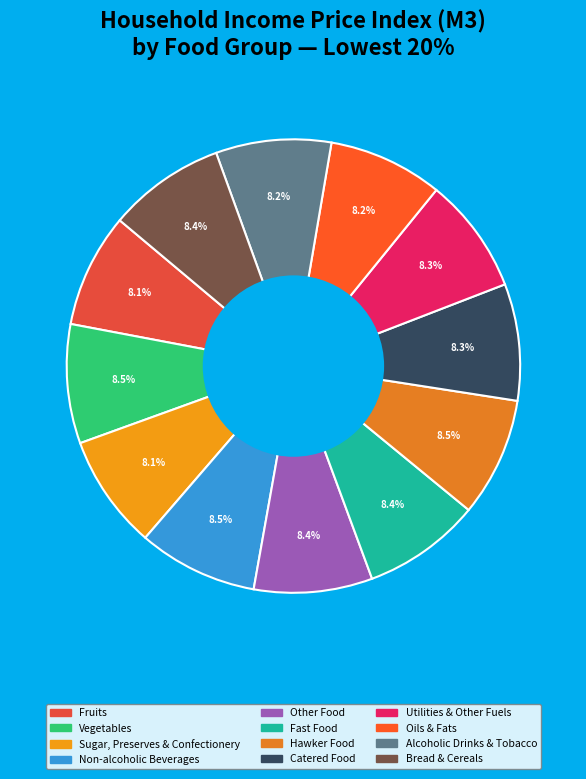

Is it true that Utilities & Other Fuels is 8% of the pie?

True